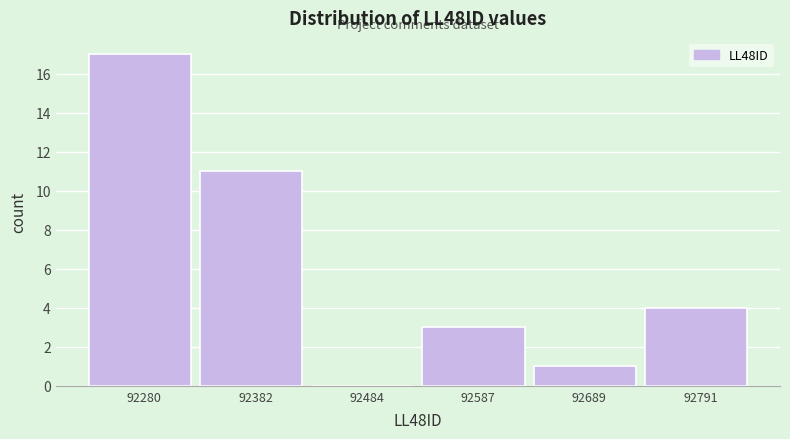

Reading left to right, list every bar in this chart as the range it spans on the x-axis followed by its height. Neither the bar edges nor the heights are printed on the chart, so give them approximately, as read against the axes.

92220 to 92340: 17
92340 to 92440: 11
92440 to 92540: 0
92540 to 92640: 3
92640 to 92740: 1
92740 to 92840: 4